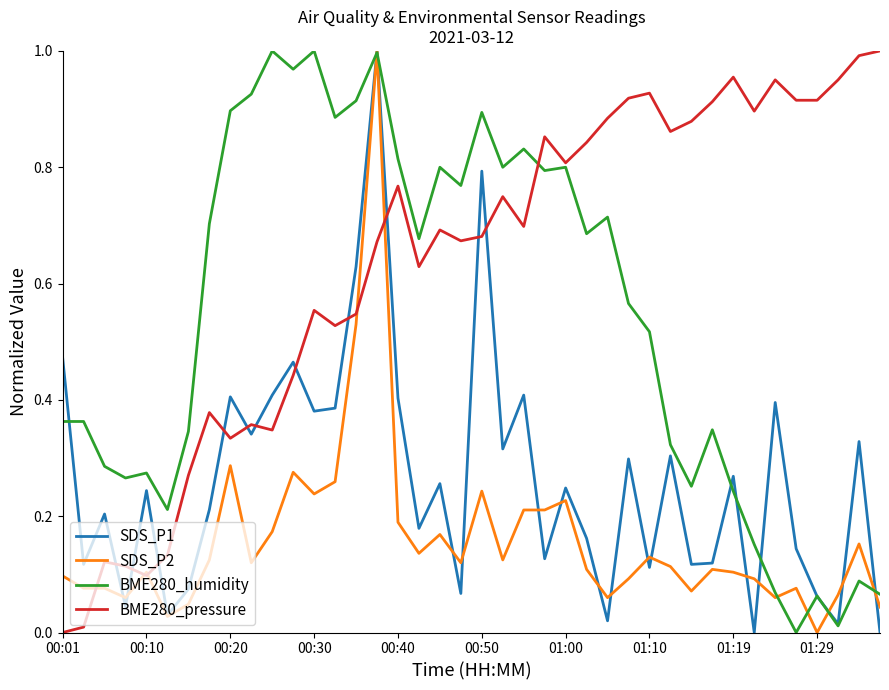

List the series in order of their overall mean, highest first.

BME280_pressure, BME280_humidity, SDS_P1, SDS_P2